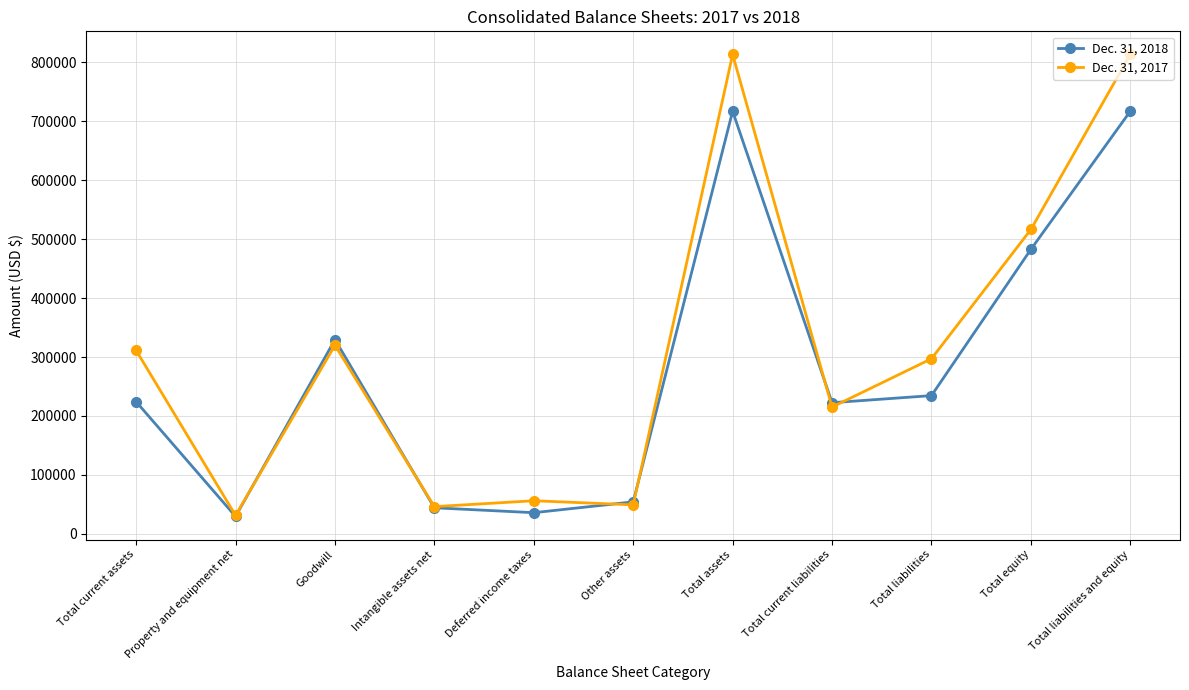

List the series in order of their peak value, highest first.

Dec. 31, 2017, Dec. 31, 2018